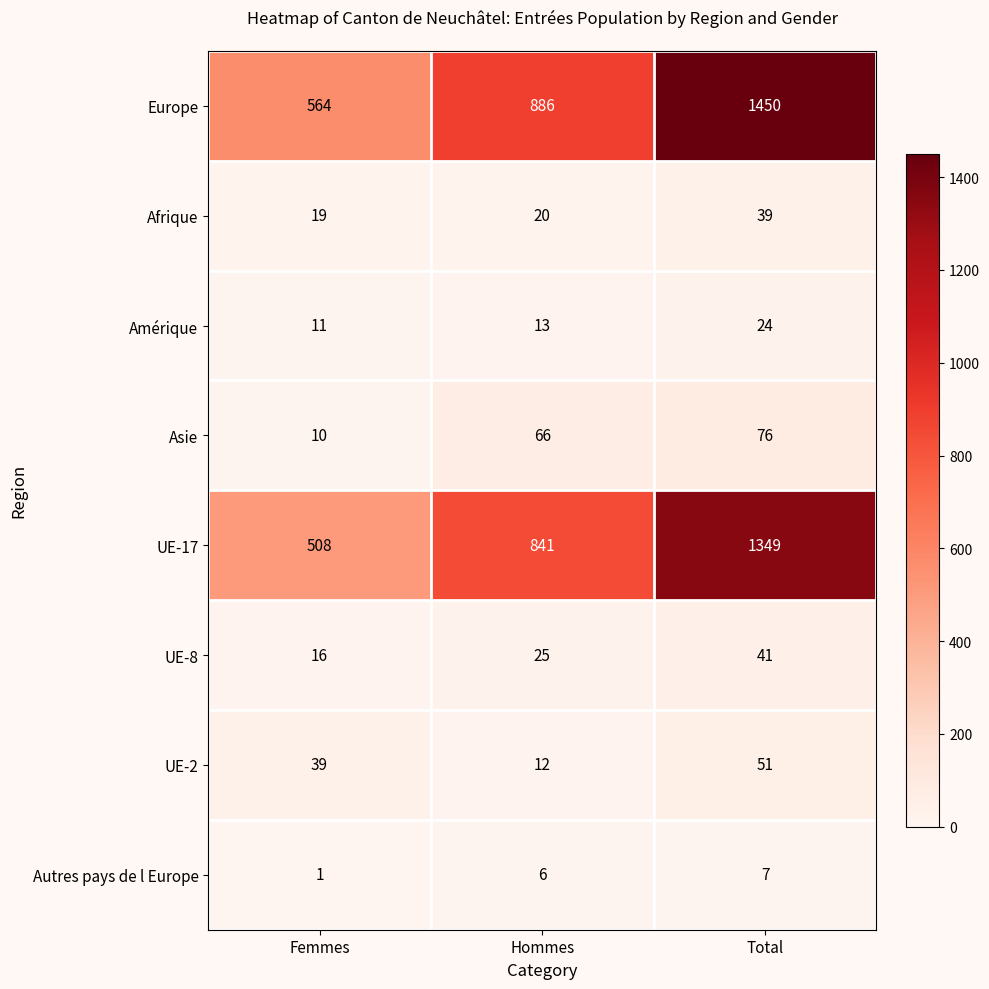

Rank the series by their maximum value, from lowest to highest.

Autres pays de l Europe, Amérique, Afrique, UE-8, UE-2, Asie, UE-17, Europe